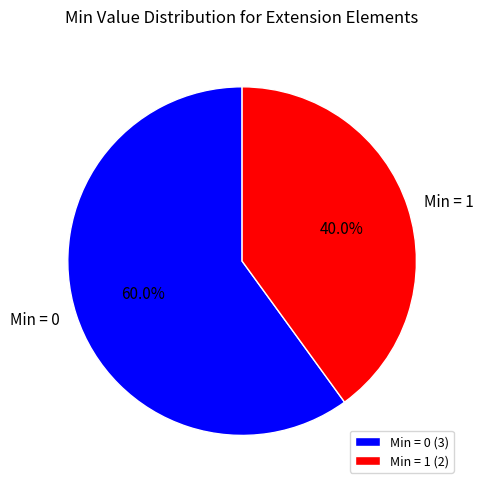

To the nearest percent, what is the average slice percentage?

50%